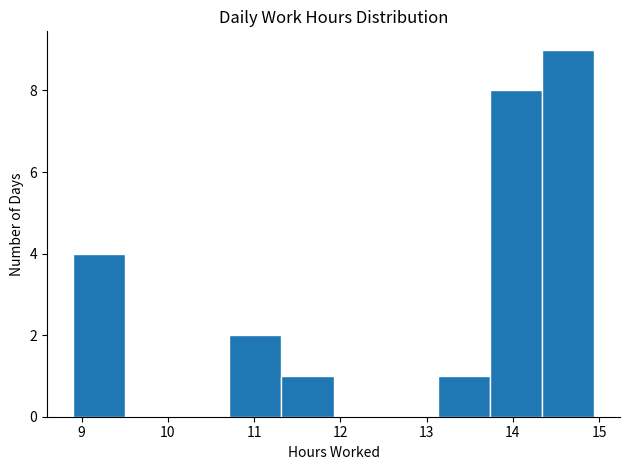

What is the height of the bar covering 13.1 to 13.7 on the x-axis? Neither the bar edges nor the heights are printed on the chart, so give them approximately, as read against the axes.

1